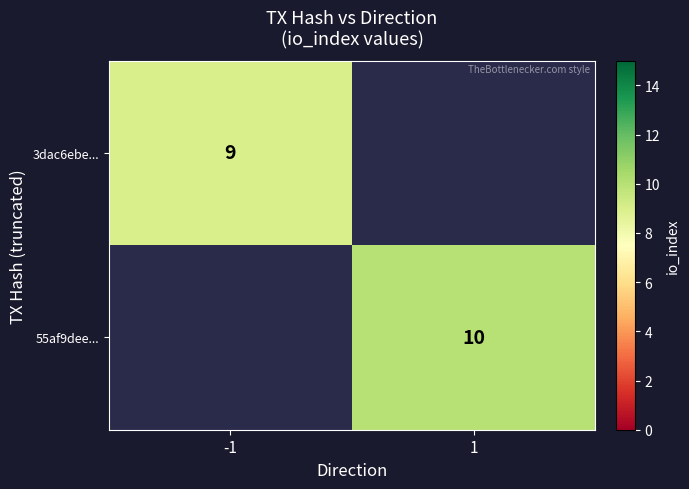

True or false: 3dac6ebe... has a value of 9 at -1.

True